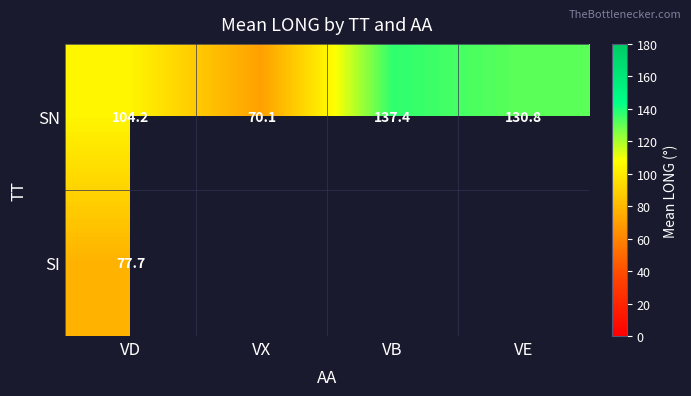

What is the approximate value of SN at VX?

70.1